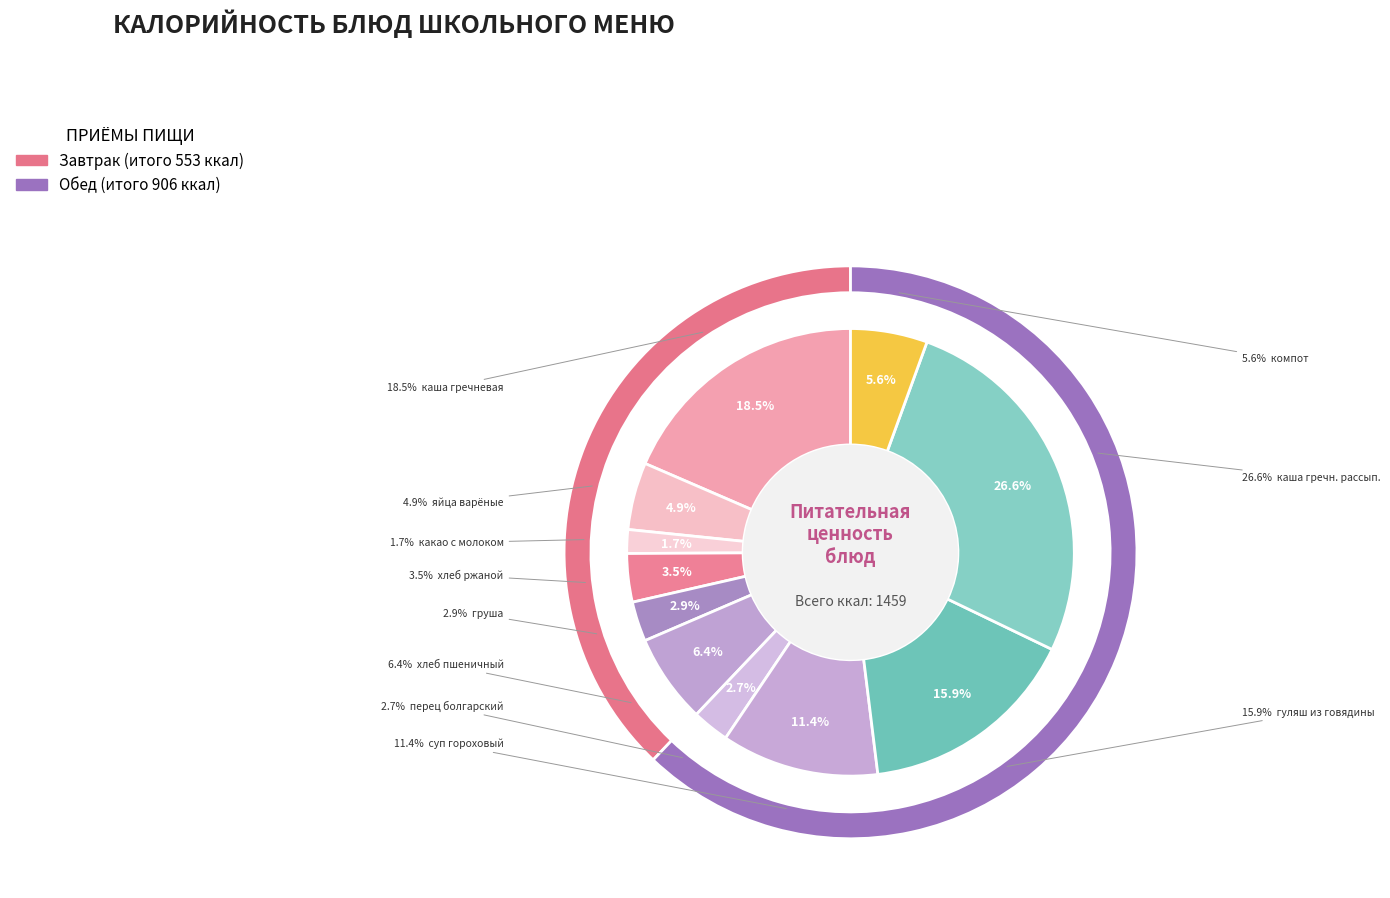

Is there a majority slice in this chart?

No